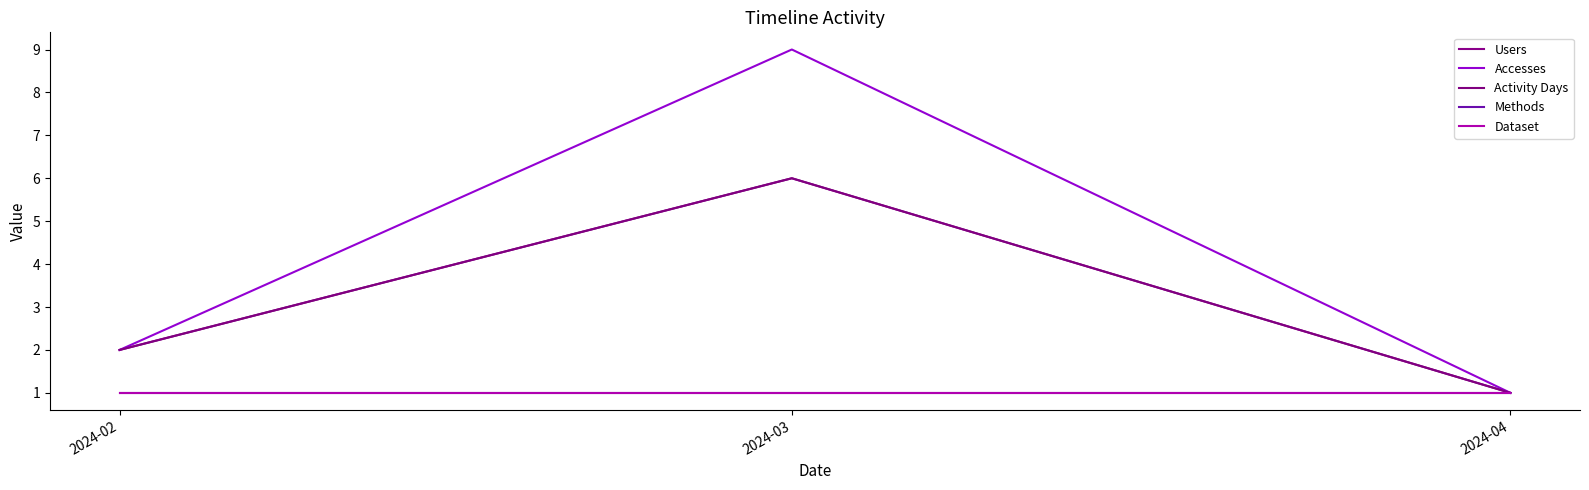

Which label corresponds to the smallest value in the chart?

2024-04